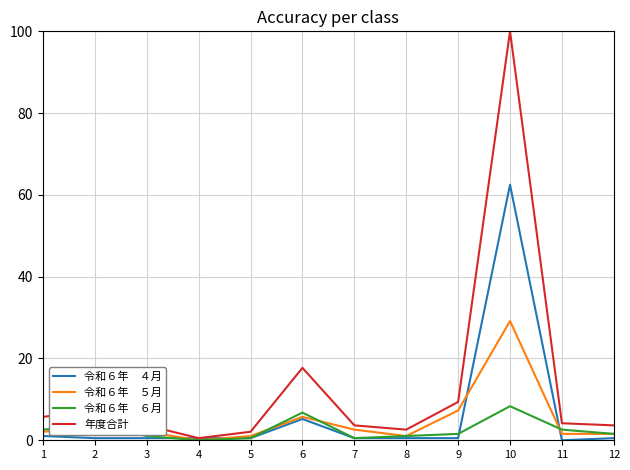

At which category is the sum across all series the highest?

10